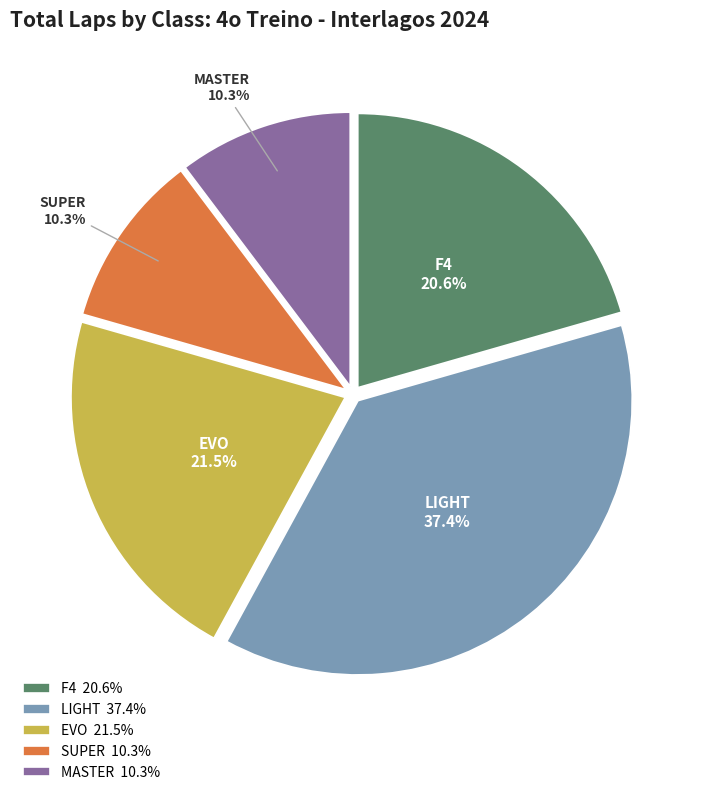

Is the sum of LIGHT and EVO greater than half?

Yes